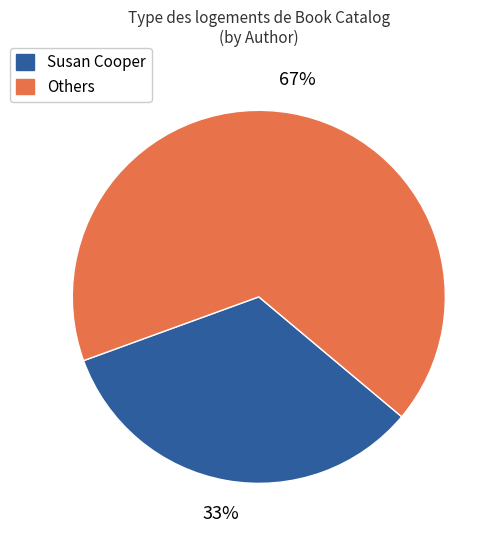

Approximately how many times larger is the value at Susan Cooper compared to Others?

0.5